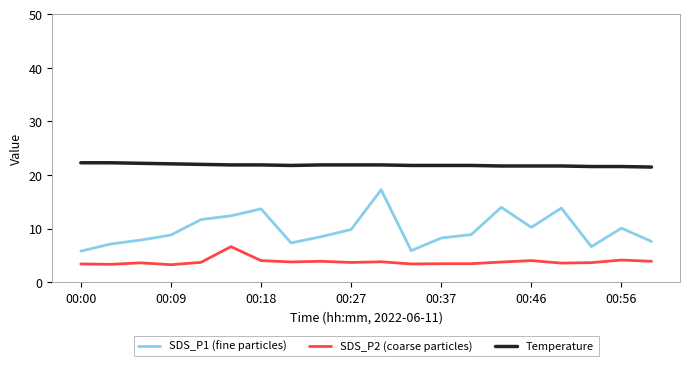

True or false: SDS_P2 (coarse particles) and SDS_P1 (fine particles) cross at least once.

False